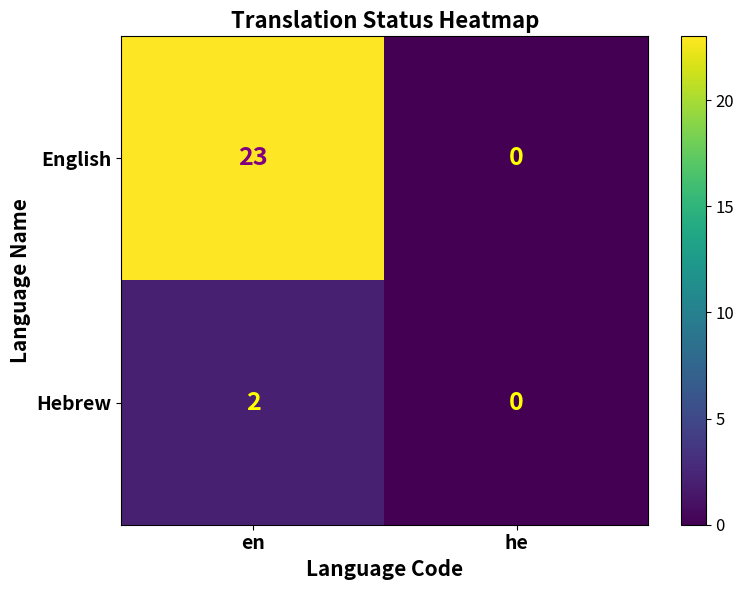

At which label does English reach its minimum?

he